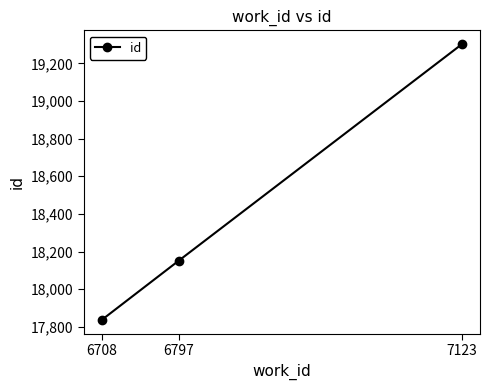

How many distinct data groups are displayed?

1